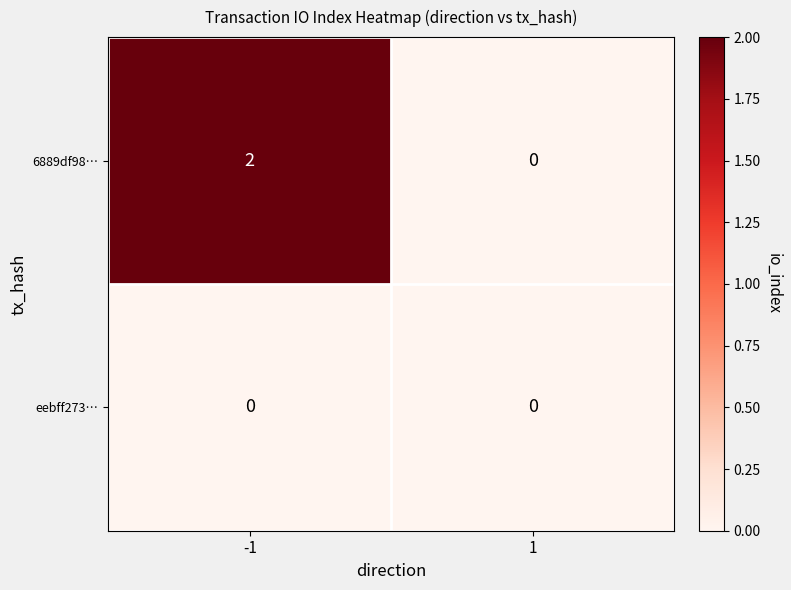

The eebff273… series shows 0 at -1. True or false?

True